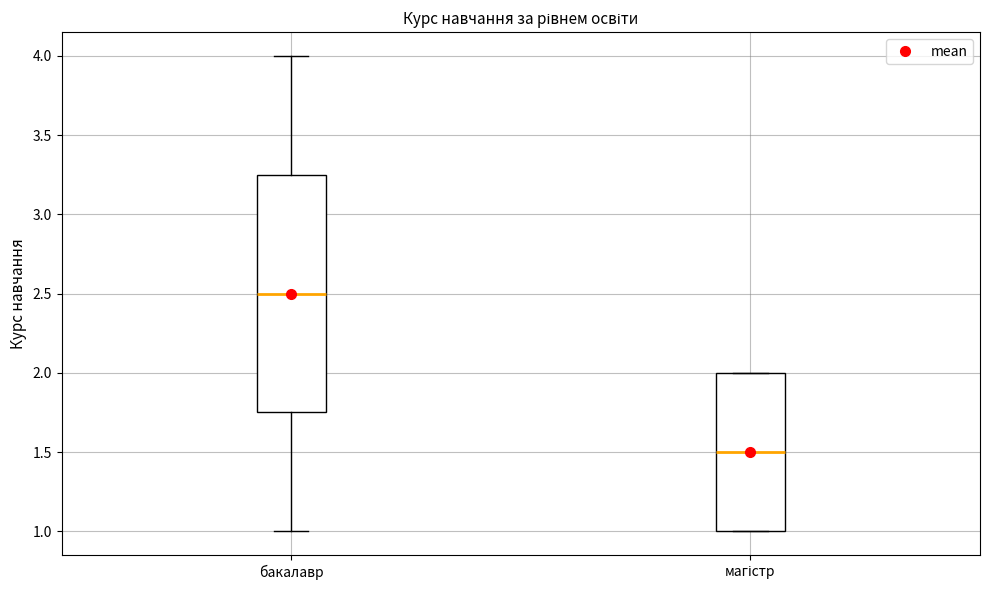

Reading left to right, read every box against the y-axis: the position of its median line, the range the box covers, and the ends of its whiskers. The values are not printed on the chart, so give them approximately, as read against the axis.

бакалавр: median 2.50, box 1.75 to 3.25, whiskers 1.00 to 4.00
магістр: median 1.50, box 1.00 to 2.00, whiskers 1.00 to 2.00